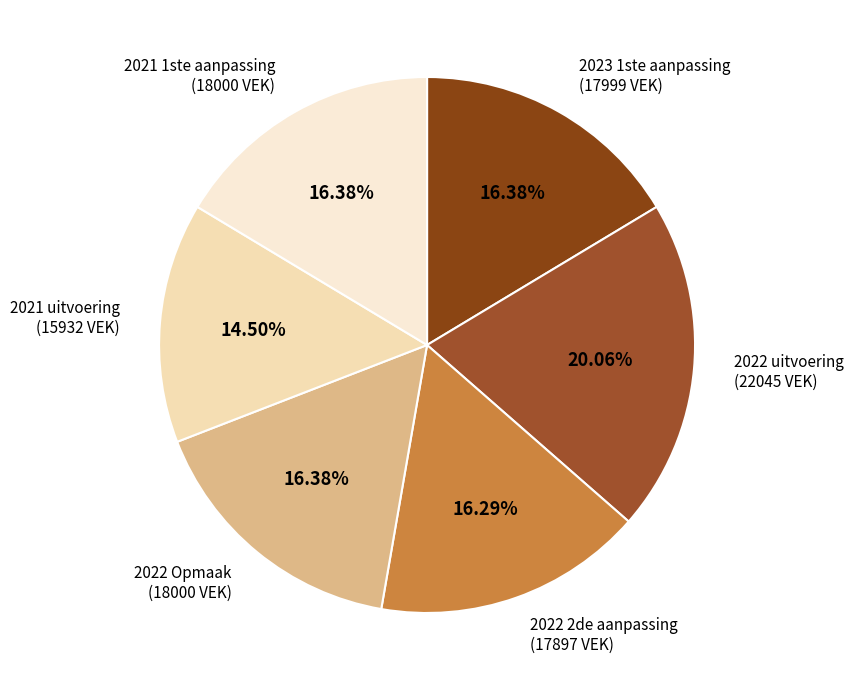

To the nearest percent, what portion does 2022 2de aanpassing represent?

16%